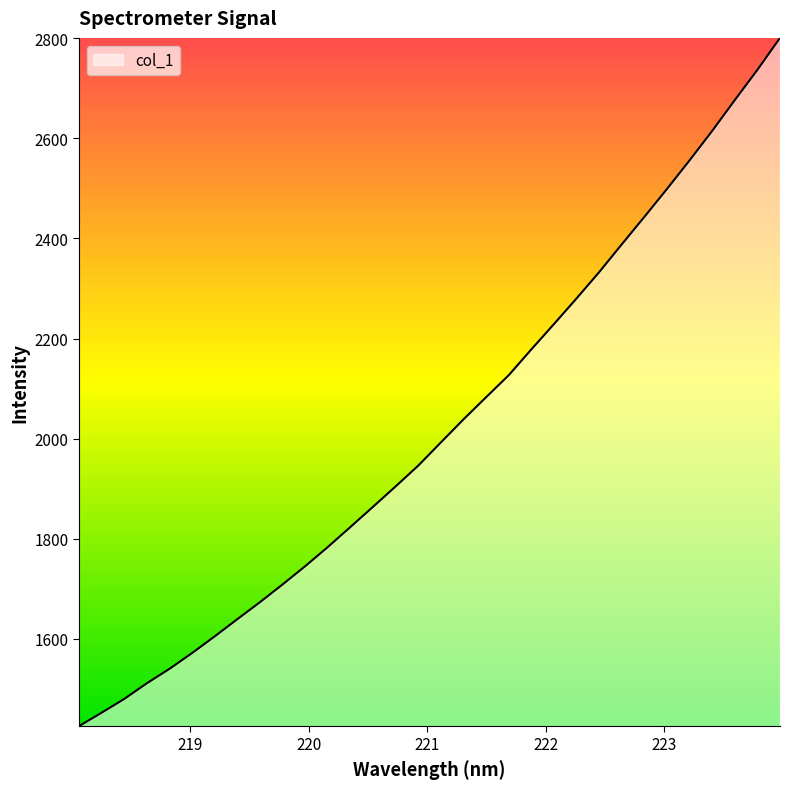

What is the smallest value displayed?

1425.4